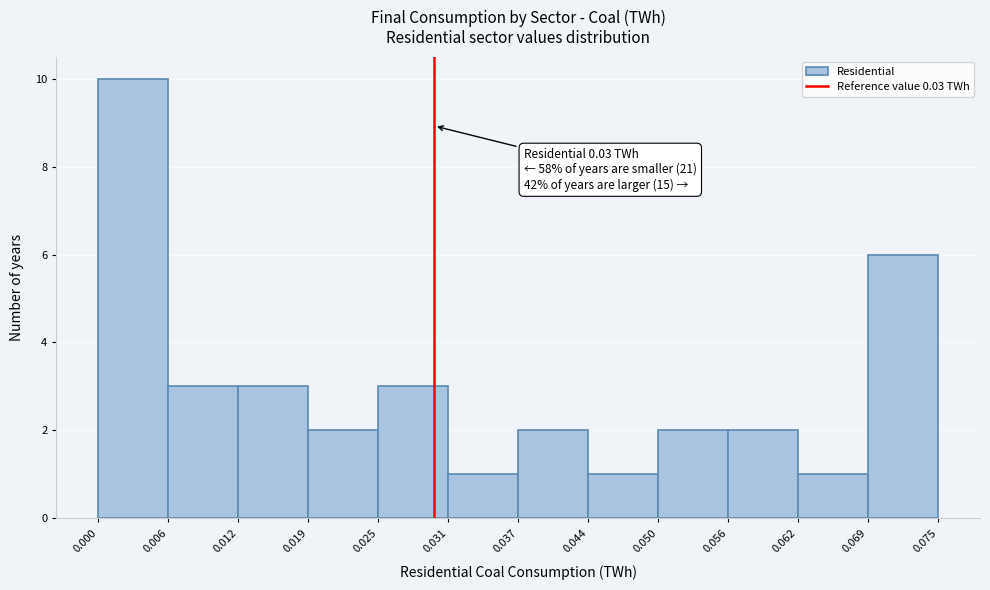

Which range on the x-axis has the tallest bar?

0.000 to 0.006